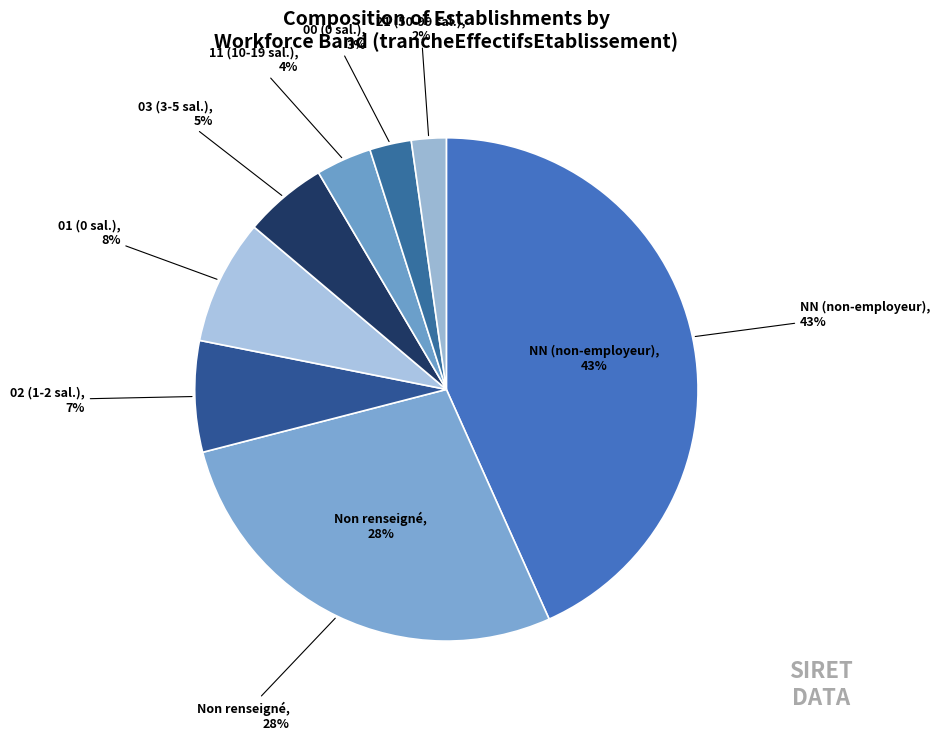

Does 01 represent more than half of the total?

No